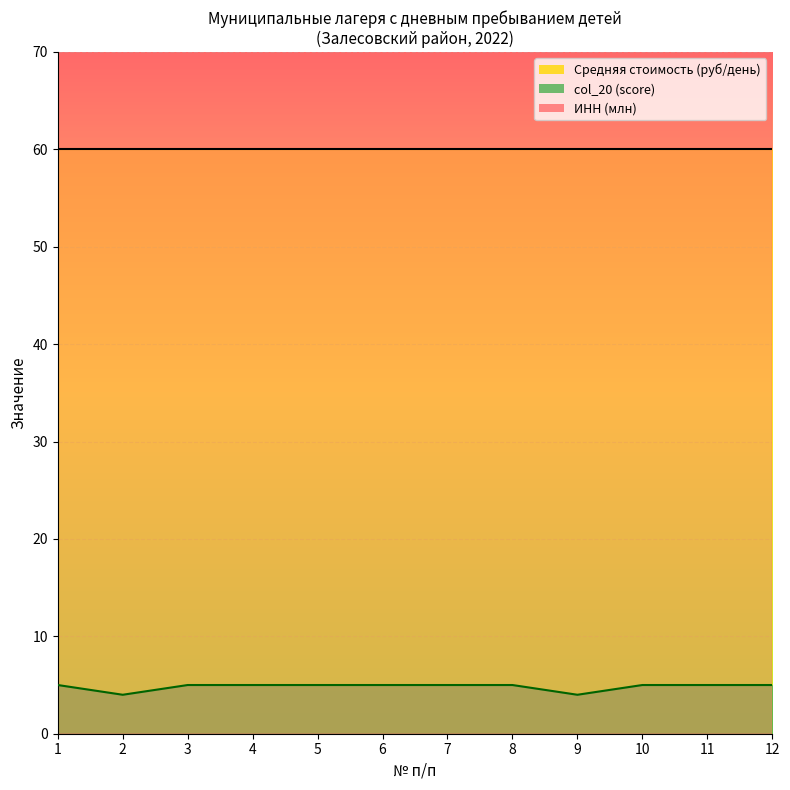

Which category has the lowest value in the col_20 series?

2